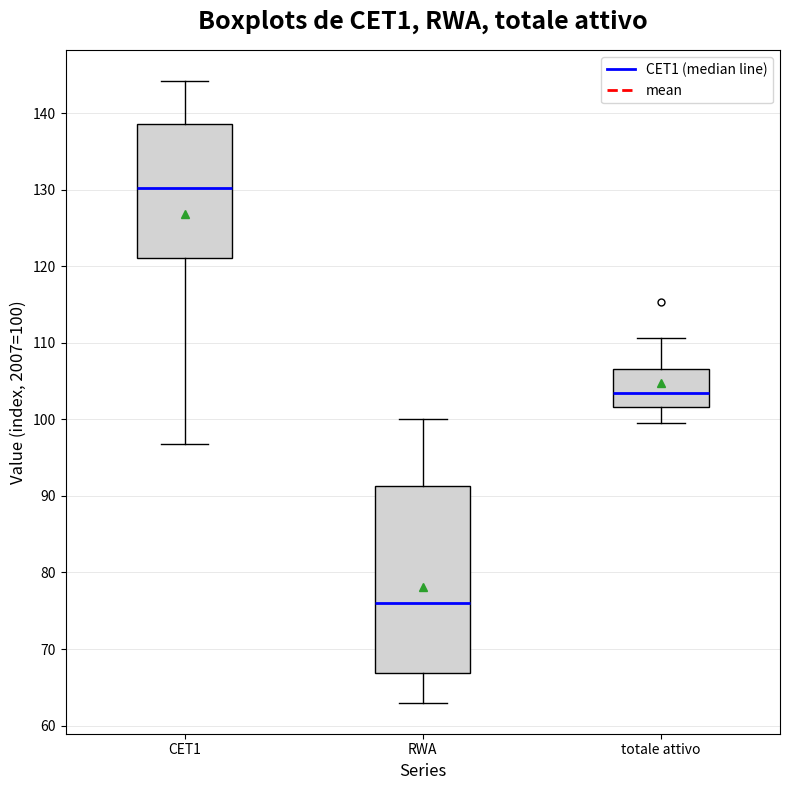

Reading left to right, read every box against the y-axis: the position of its median line, the range the box covers, and the ends of its whiskers. The values are not printed on the chart, so give them approximately, as read against the axis.

CET1: median 130, box 121 to 139, whiskers 97 to 144
RWA: median 76, box 67 to 91, whiskers 63 to 100
totale attivo: median 103, box 102 to 107, whiskers 100 to 111